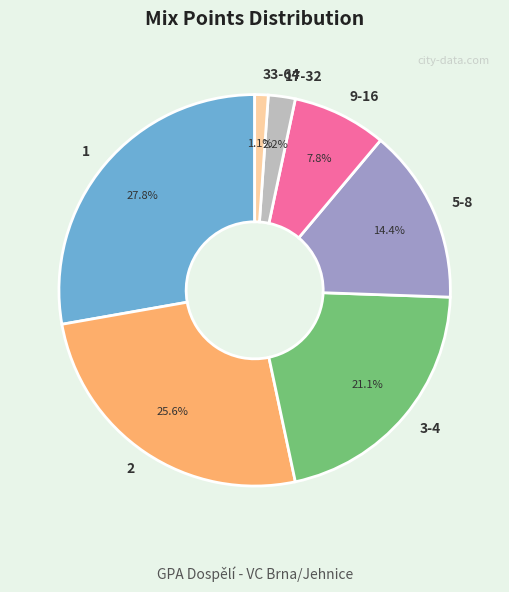

Is it true that 3-4 is 21% of the pie?

True